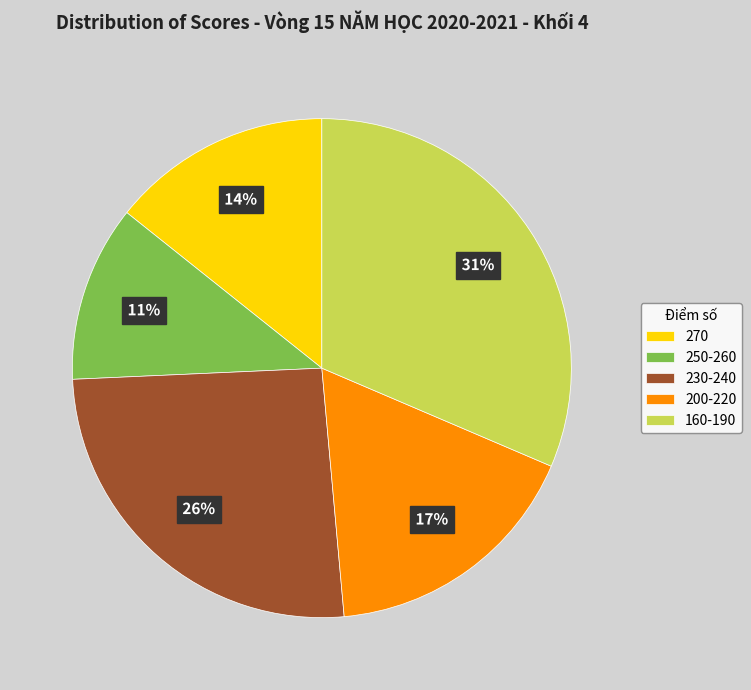

True or false: 270 accounts for 14% of the total.

True